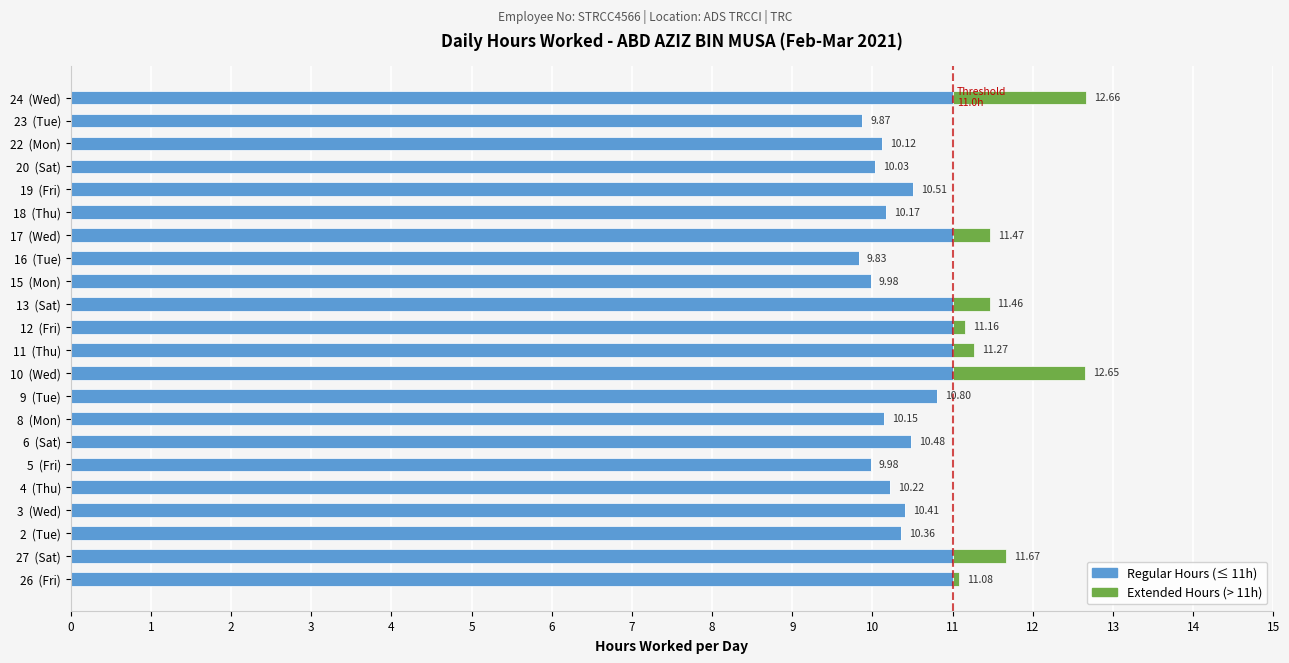

What is the highest value of the Regular Hours (≤ 11h) series?

11.0